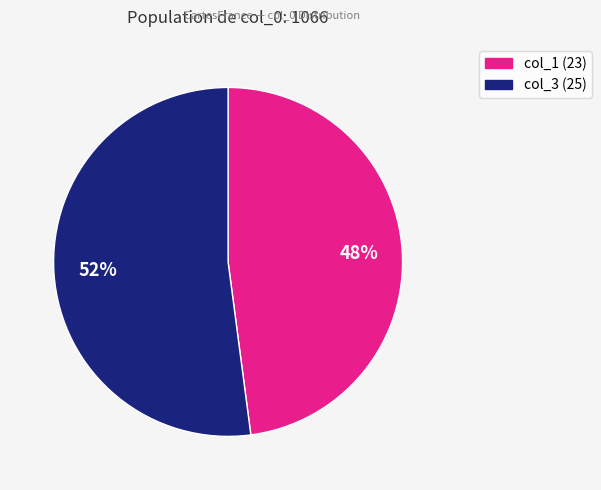

Is col_1 the majority of the pie?

No